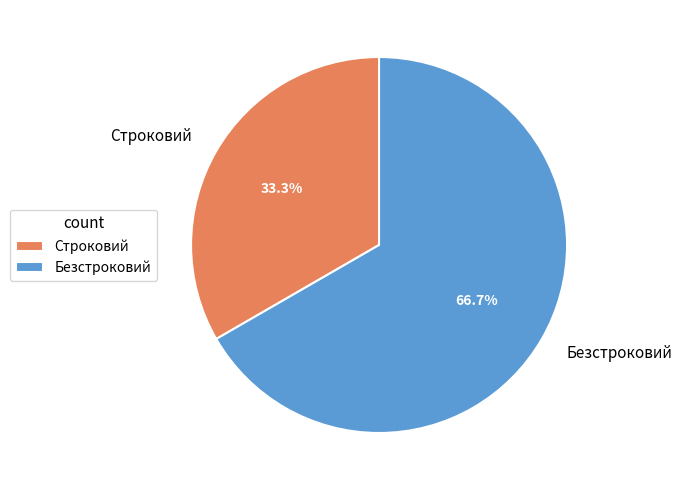

Is it true that Строковий is 33% of the pie?

True